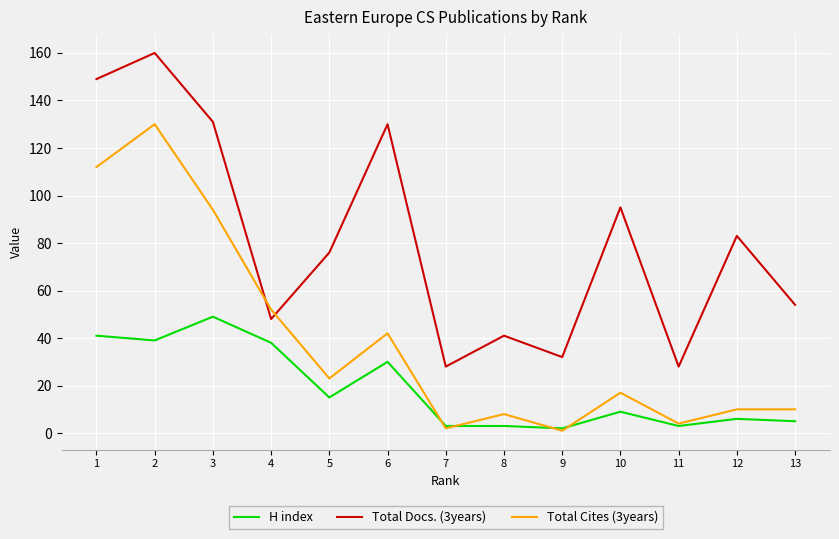

Rank the series at 4 from lowest to highest value.

H index, Total Docs. (3years), Total Cites (3years)